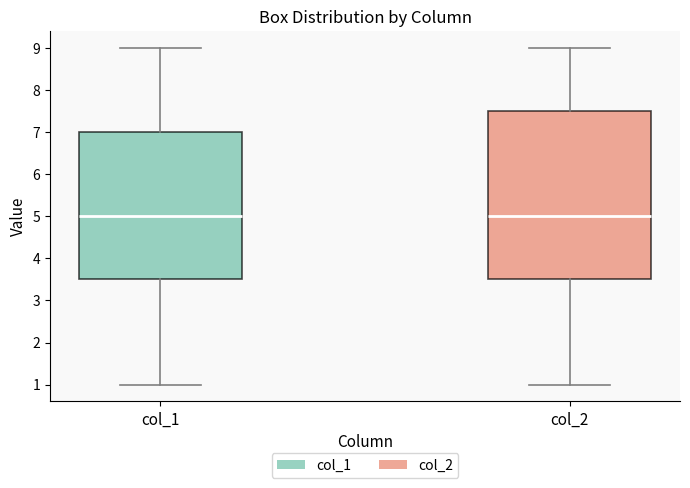

Where does the upper whisker of the box for col_1 end on the y-axis? The values are not printed on the chart, so give them approximately, as read against the axis.

9.0